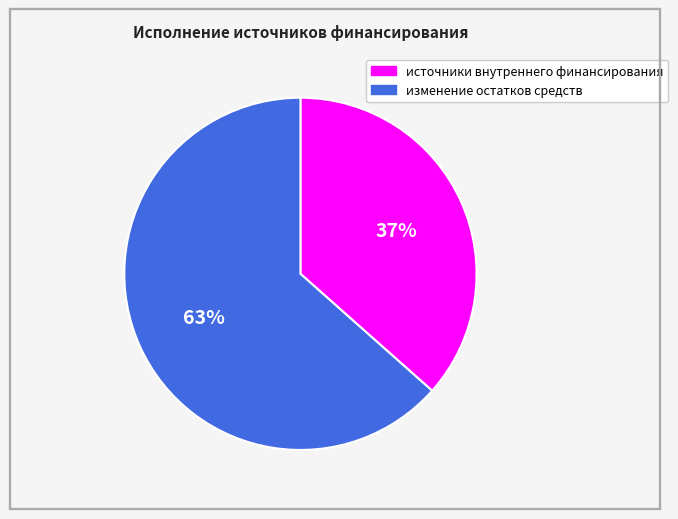

How many segments does this pie chart have?

2